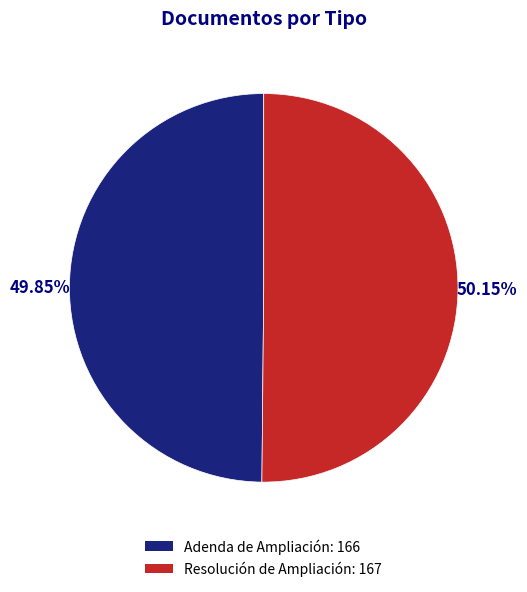

Is there any slice that represents more than half of the pie?

Yes